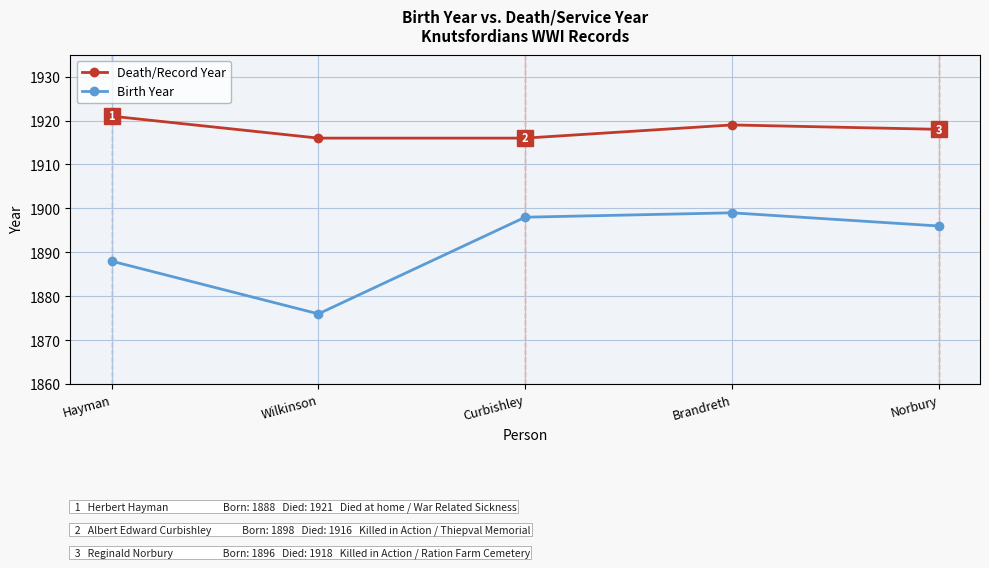

Which label corresponds to the smallest value in the chart?

Wilkinson